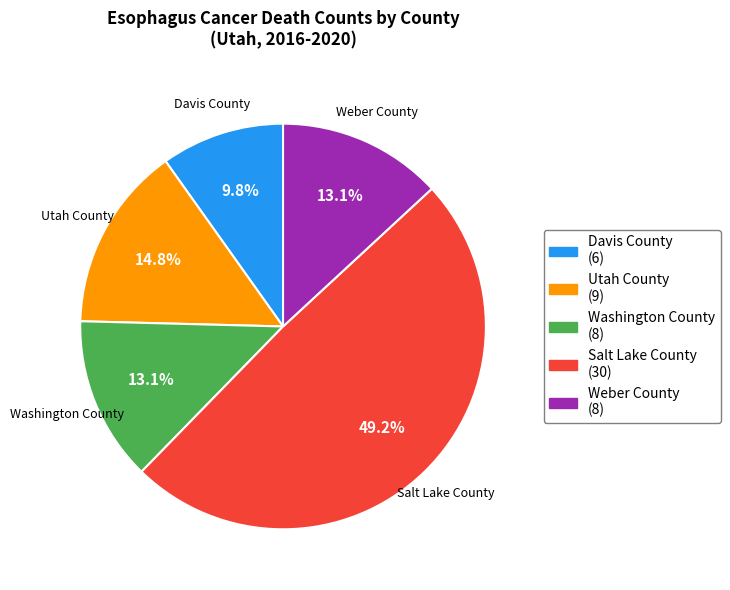

Which has a higher value, Davis County or Utah County?

Utah County